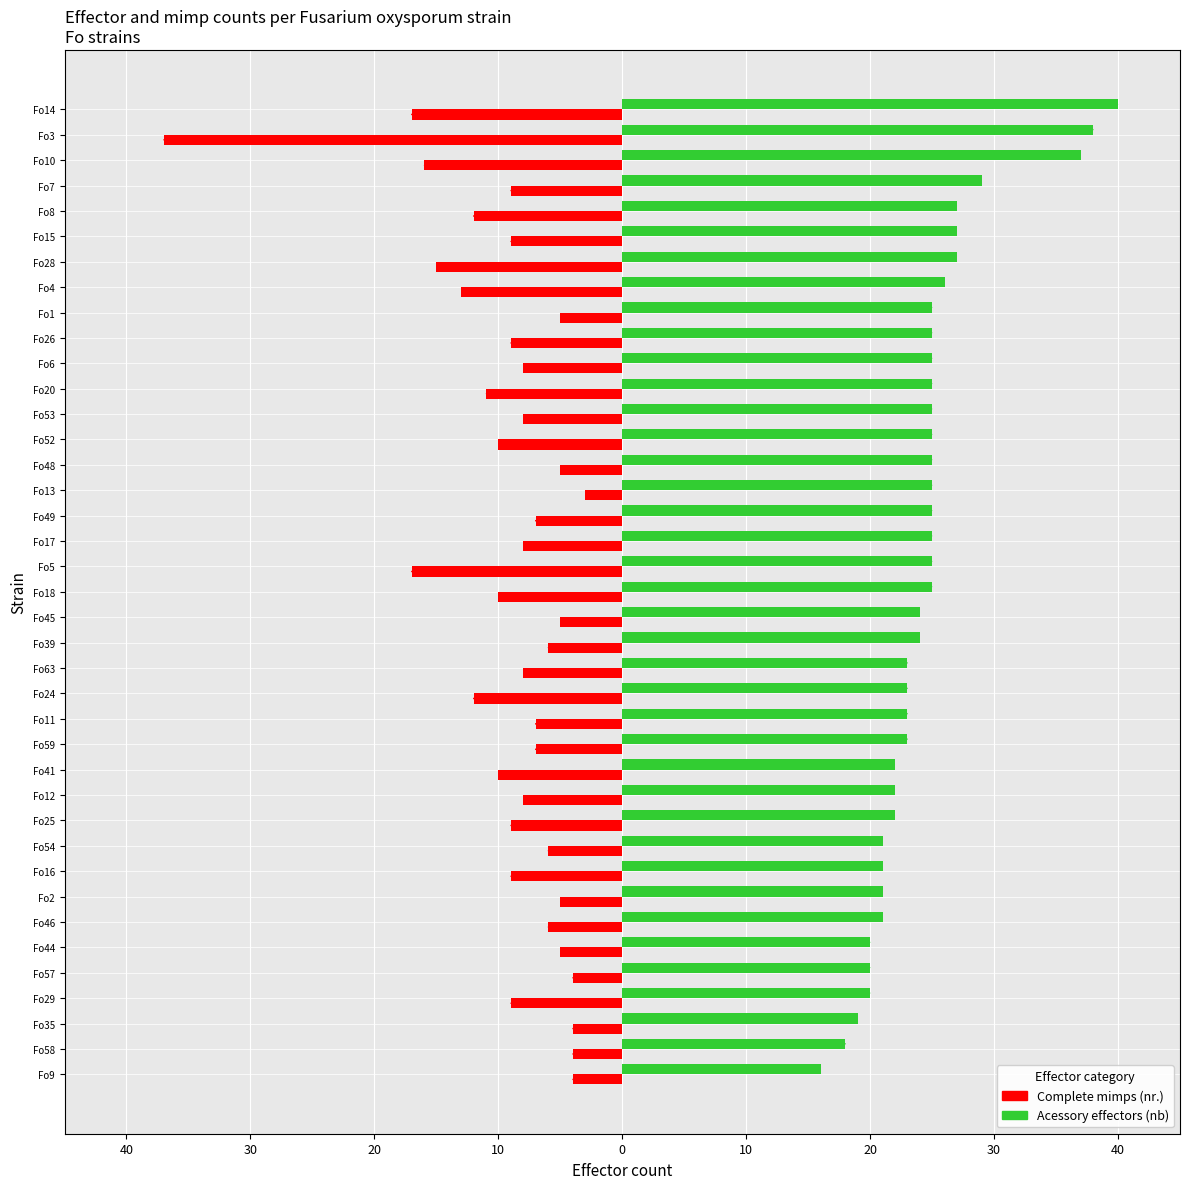

What are all the series names shown in the legend?

Complete mimps (nr.), Acessory effectors (nb)